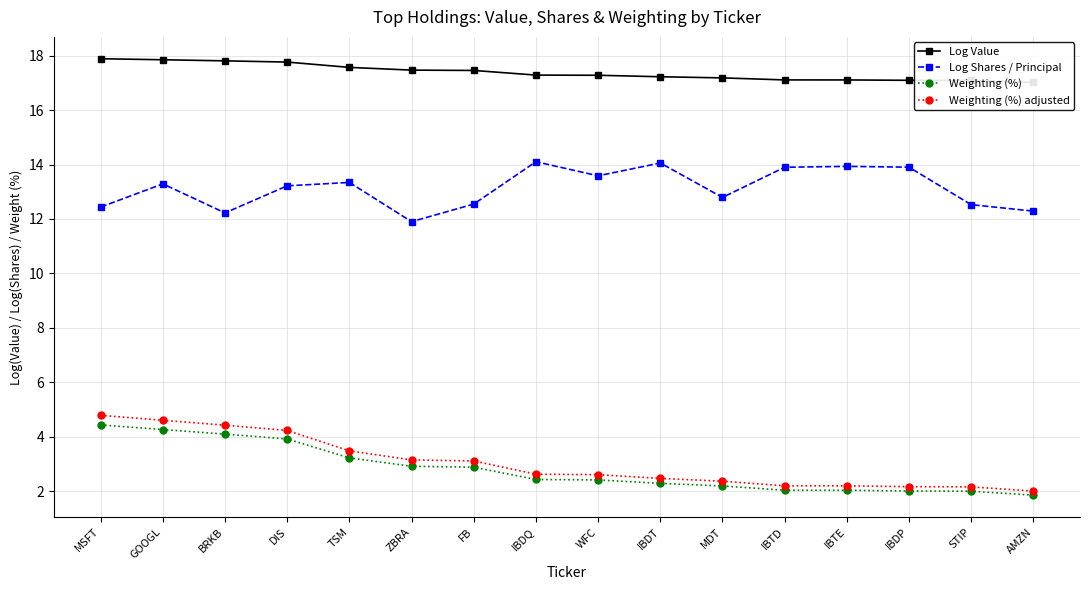

Where is the first local minimum for Log Shares / Principal?

BRKB